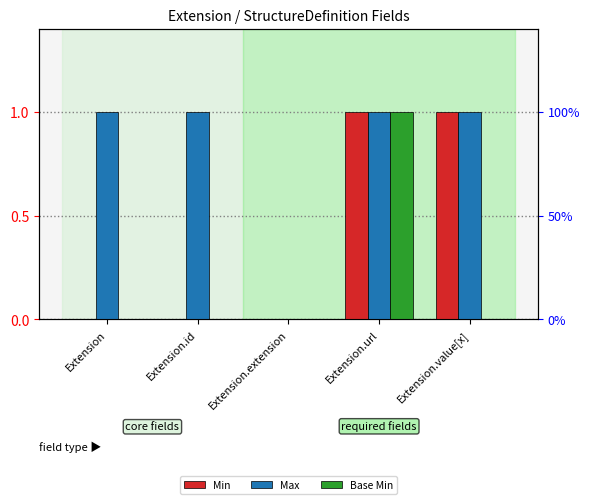

Which label corresponds to the largest value in the chart?

Extension.url